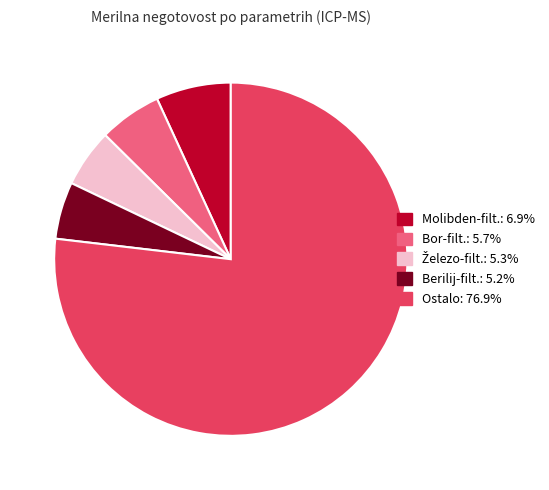

Does any single category account for the majority?

Yes